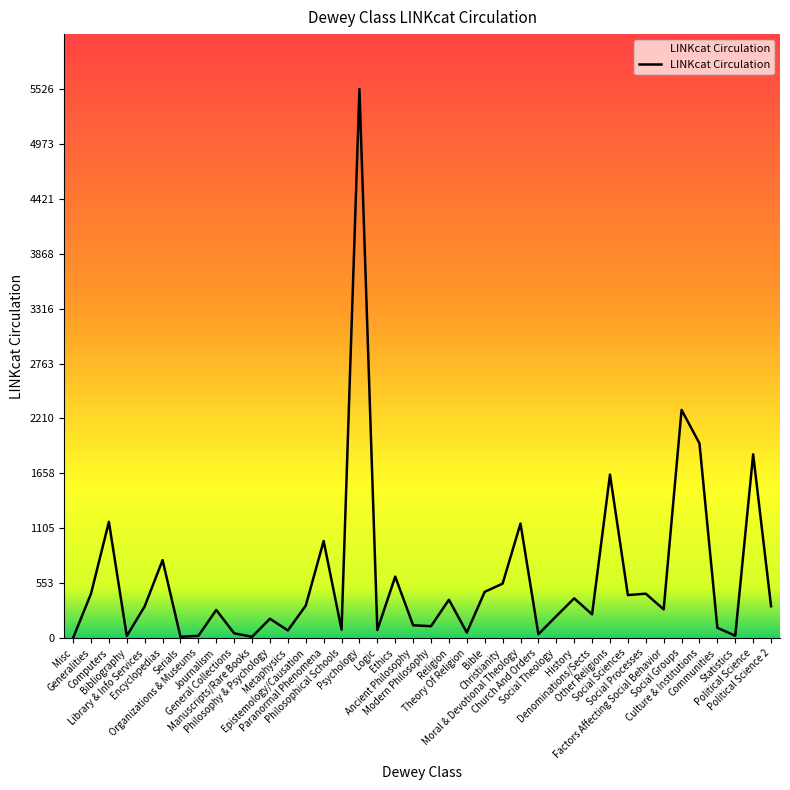

What is the greatest value displayed?

5526